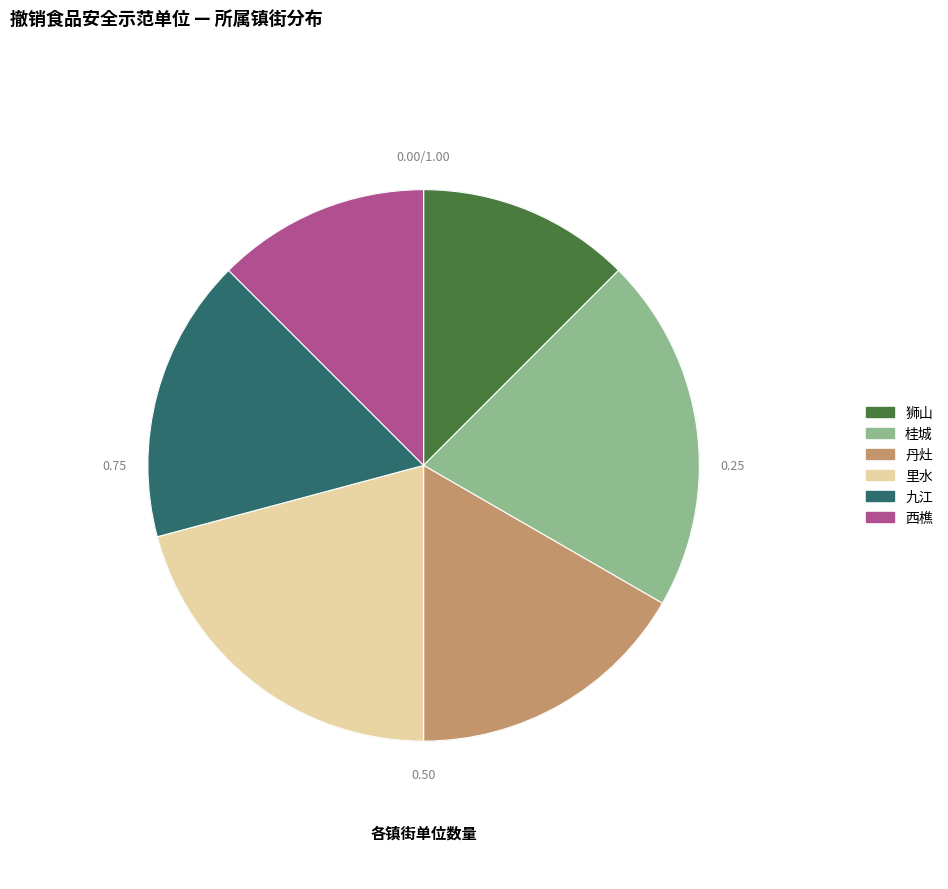

What is the ratio of the value at 桂城 to the value at 里水?

1.0